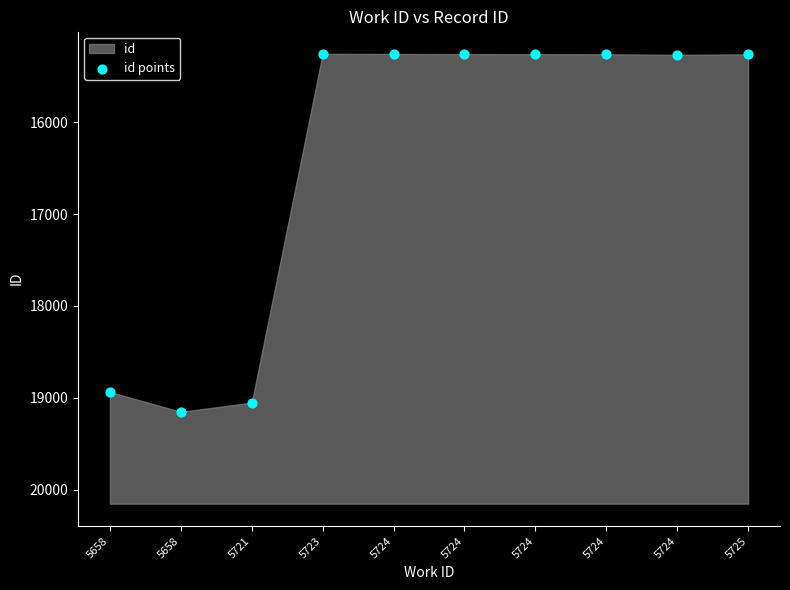

What Y value in the scatter plot is closest to 17203?

18937